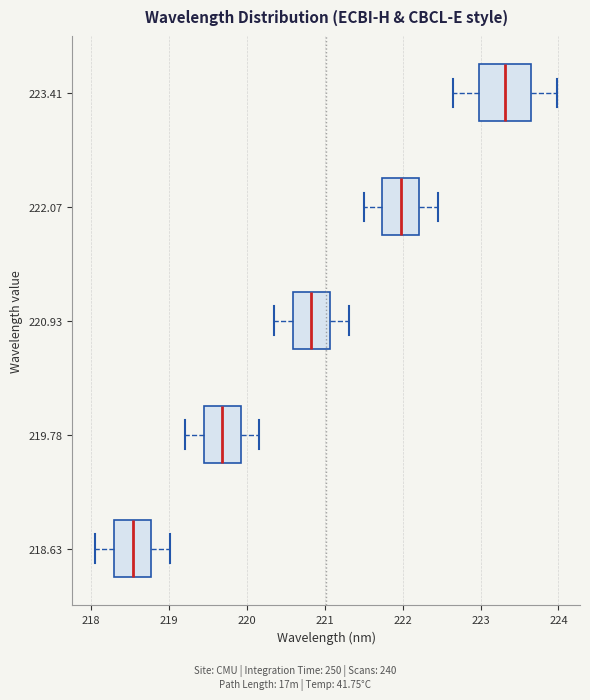

Which box is the widest, from its left edge to its right edge?

223.41